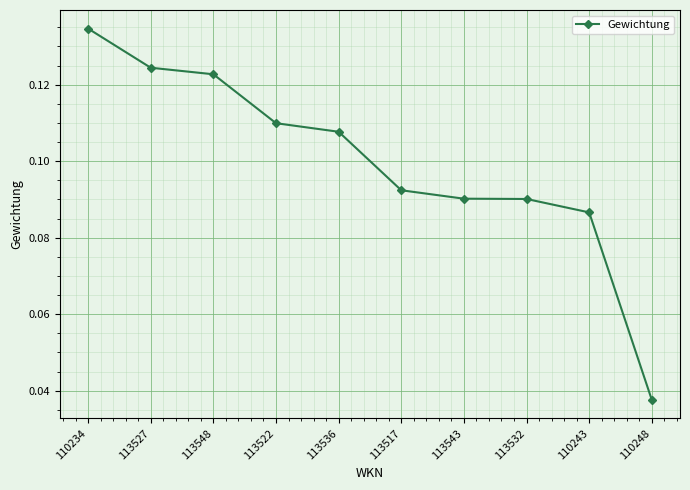

Count the values in the range 0 to 1.

10